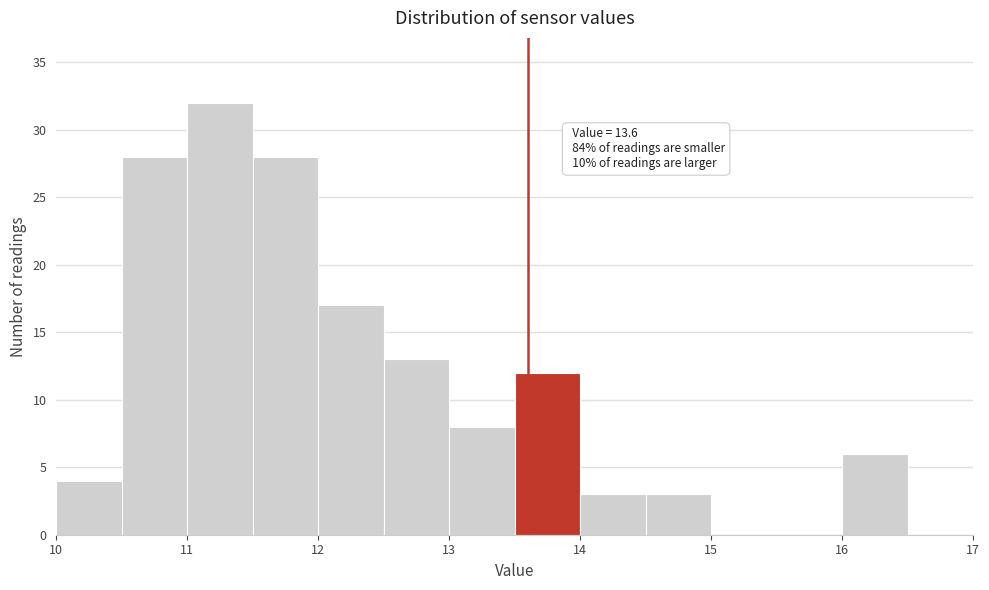

Over which range of the x-axis is the bar tallest?

11.0 to 11.5